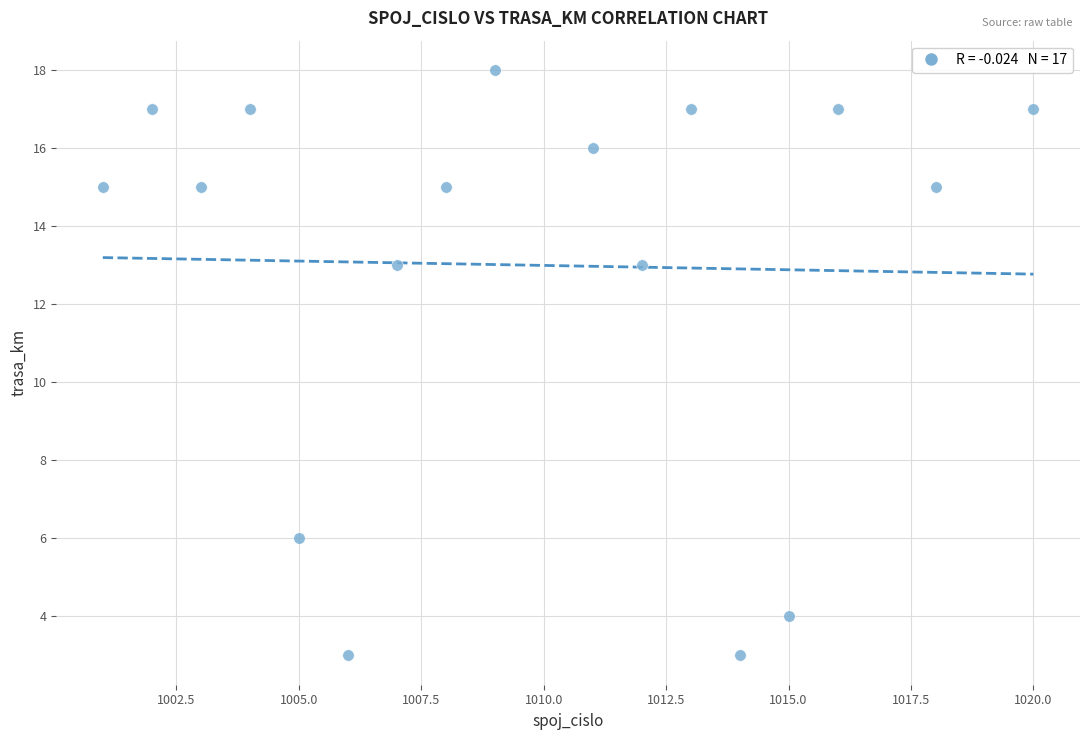

What is the range of X values (max minus min)?

19